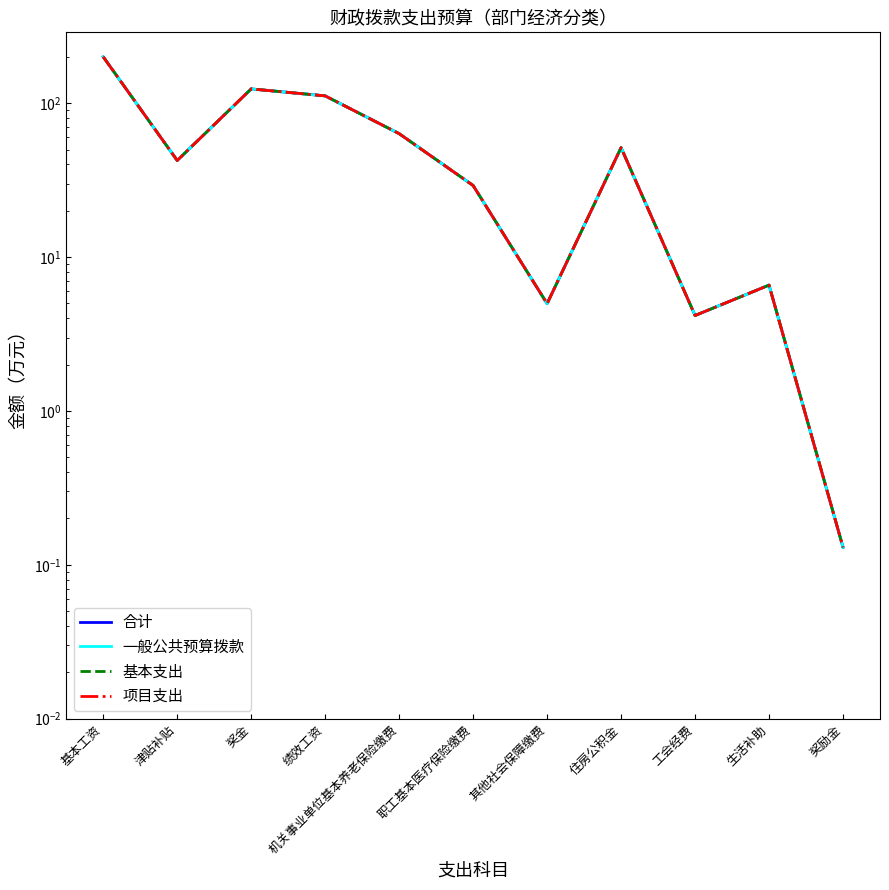

How many values in the 基本支出 series are below 42?

5